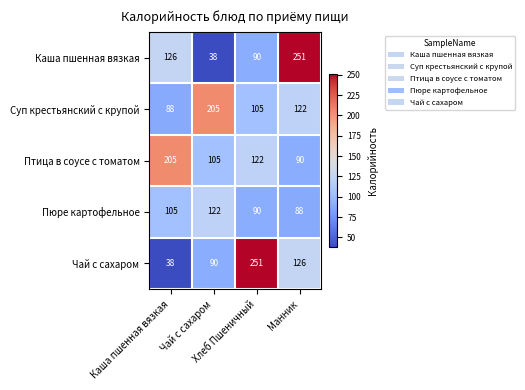

How many Птица в соусе с томатом values are between 105 and 205?

3